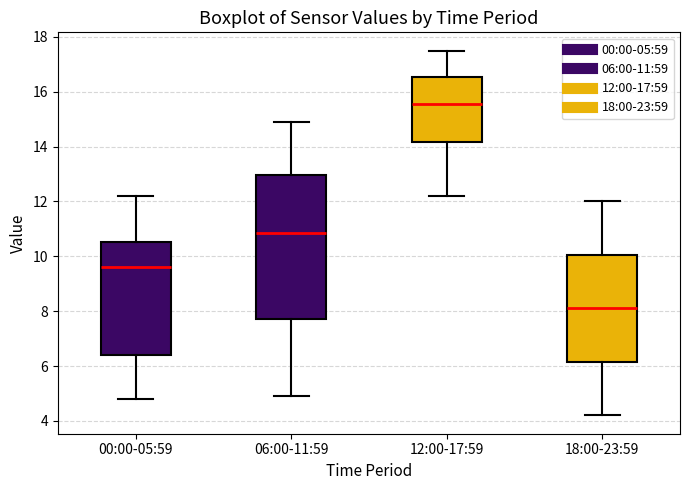

Comparing the boxes themselves (not the whiskers), which one is the tallest?

06:00-11:59